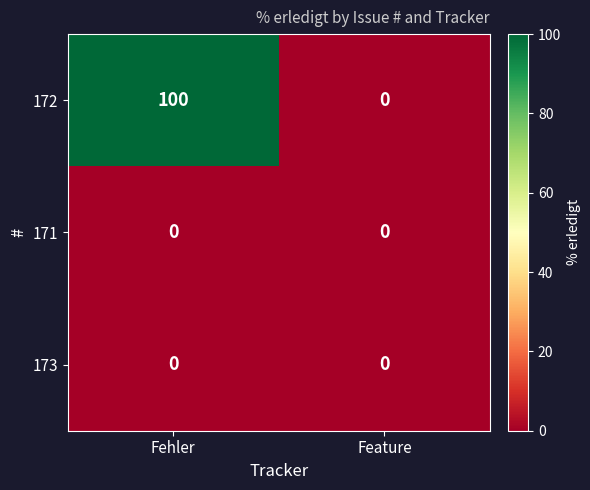

How many data points does each series have?

2